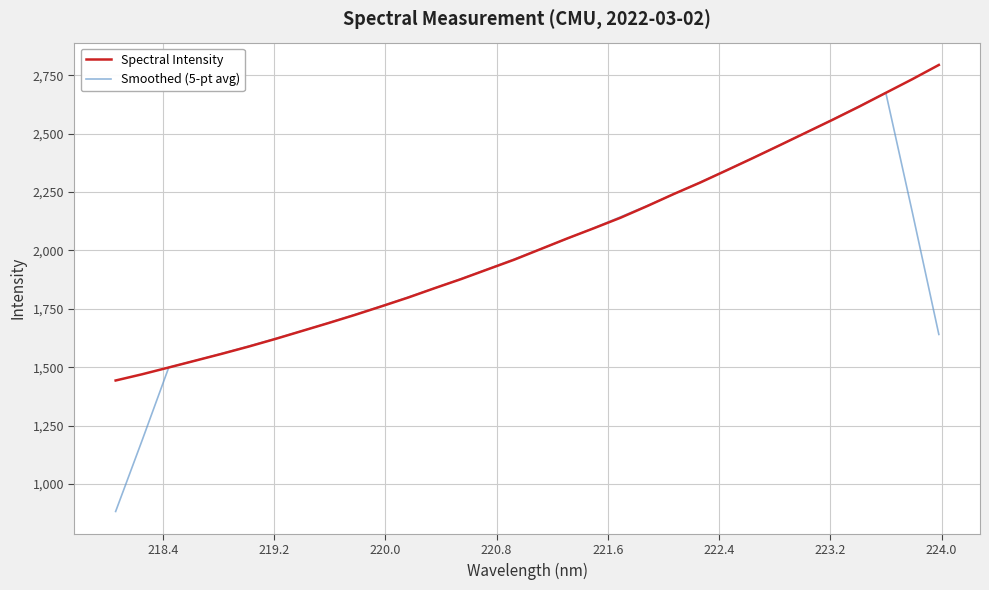

List the series in order of their peak value, highest first.

Spectral Intensity, Smoothed (5-pt avg)